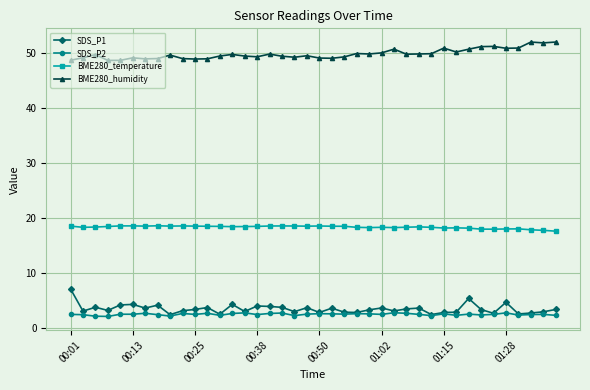

What is the value of the SDS_P2 point at the 32nd from the left?

2.3